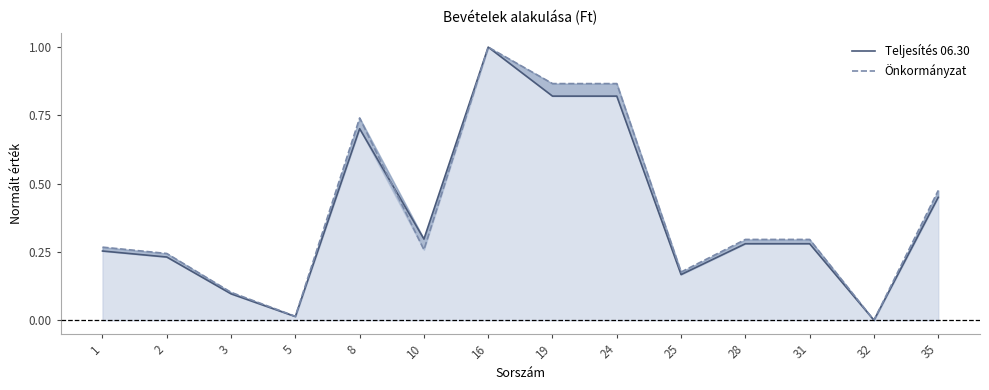

In Teljesítés 06.30, how many points are higher than both neighbors (excluding endpoints)?

2